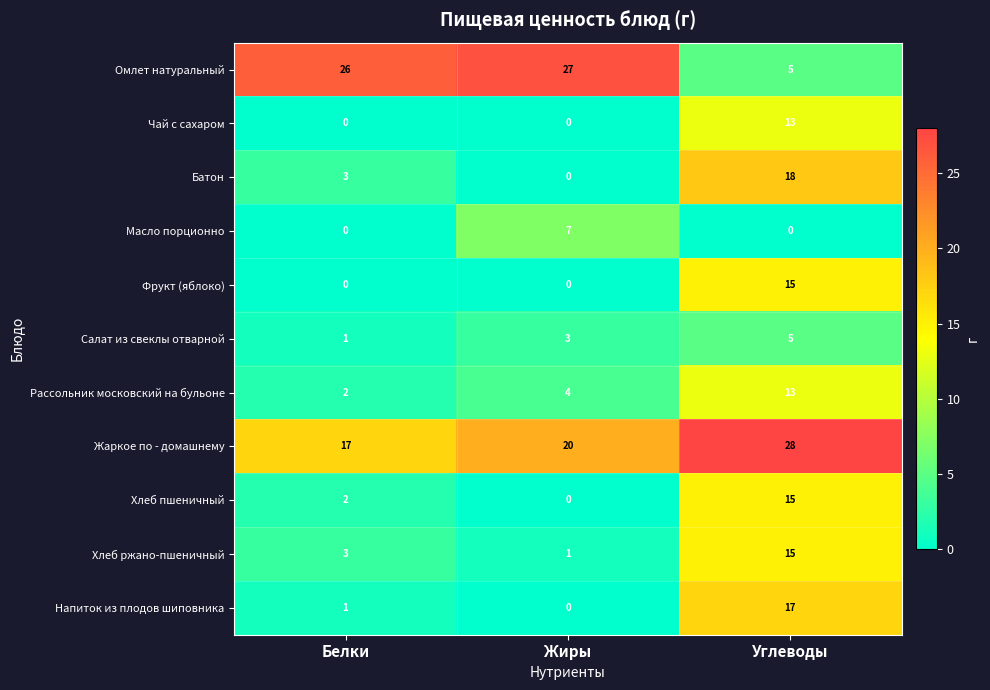

Is it true that Фрукт (яблоко) equals 8 at Углеводы?

False